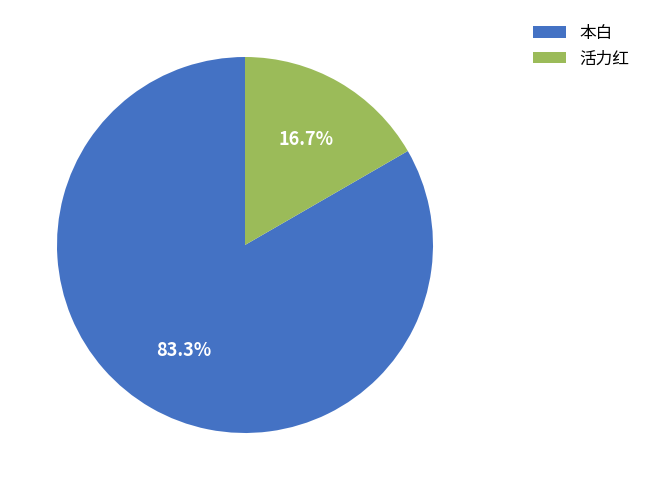

Is it true that 本白 is 89% of the pie?

False